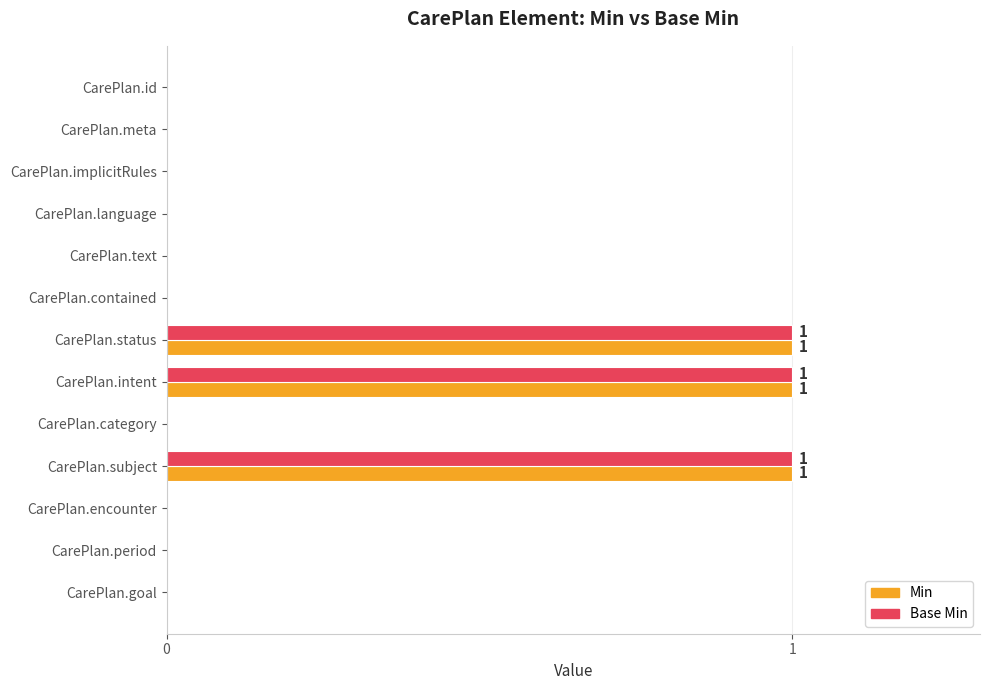

What is the maximum value for Base Min?

1